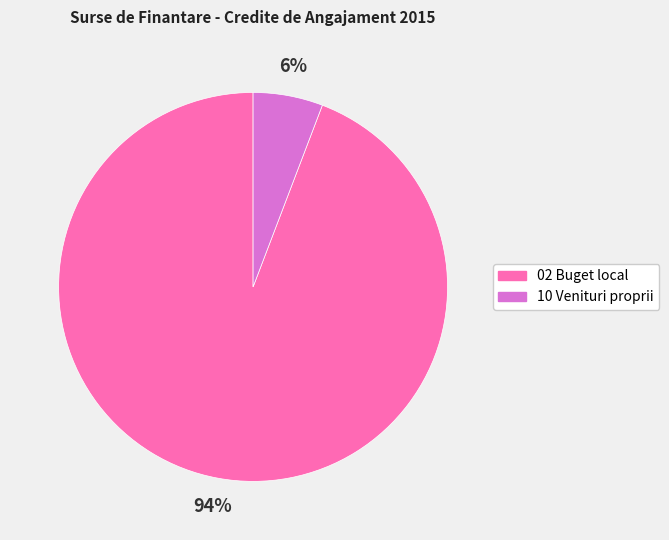

Combined, do 02 Buget local and 10 Venituri proprii account for over 50%?

Yes